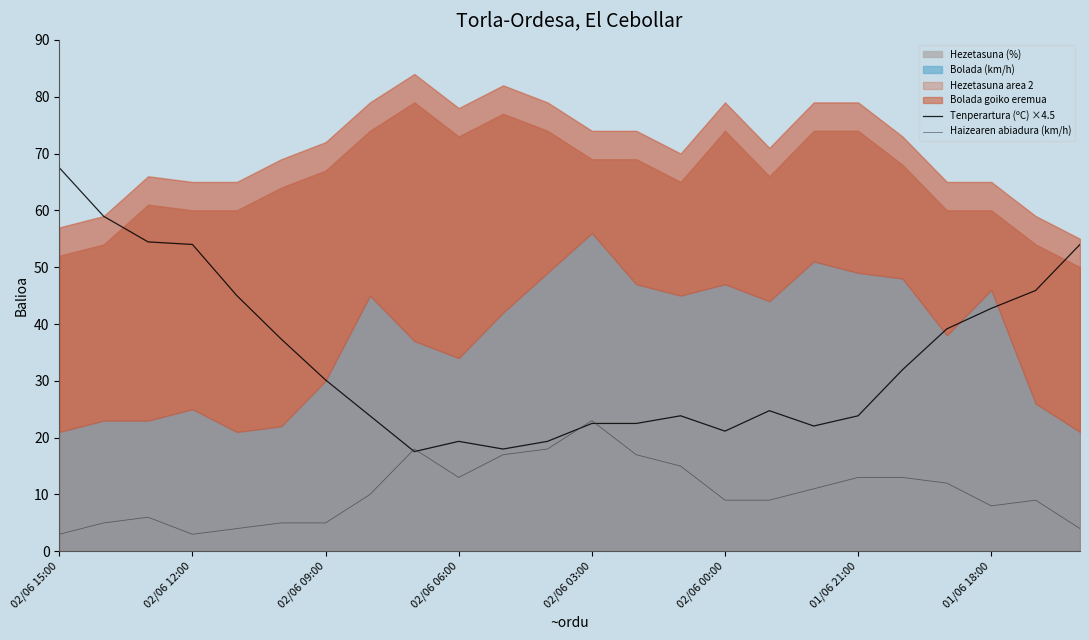

What position from the left is 20?

21